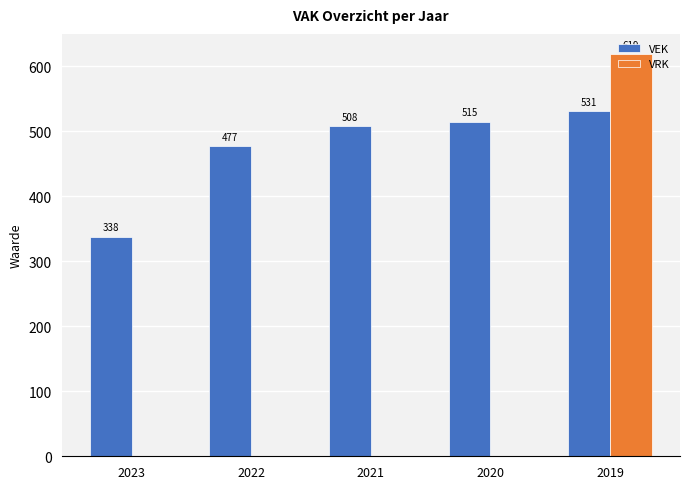

What is the total value across all series at 2023?

338